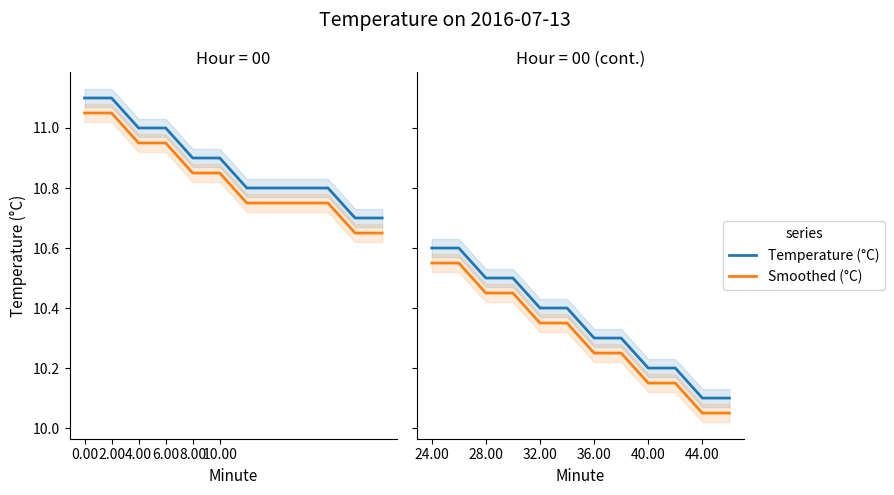

True or false: Temperature (°C) and Smoothed (°C) cross at least once.

False